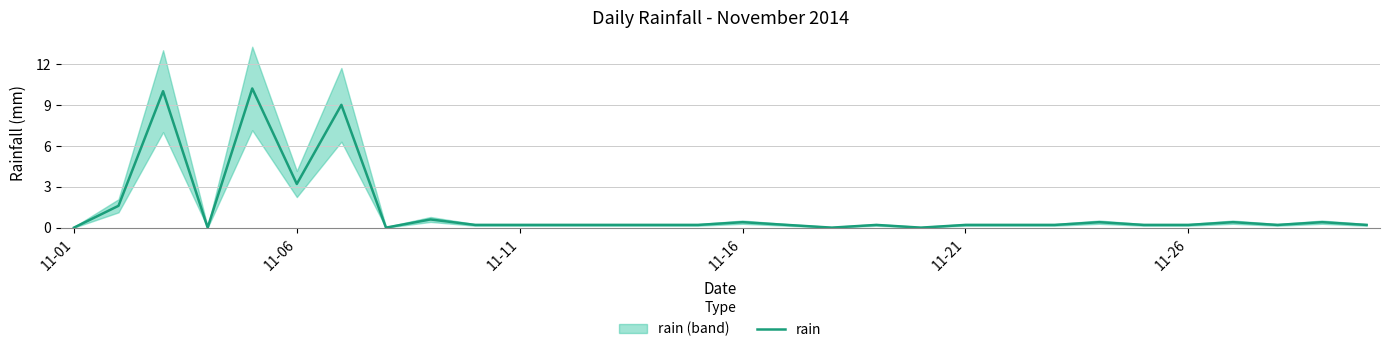

What is the highest value of the rain series?

10.2